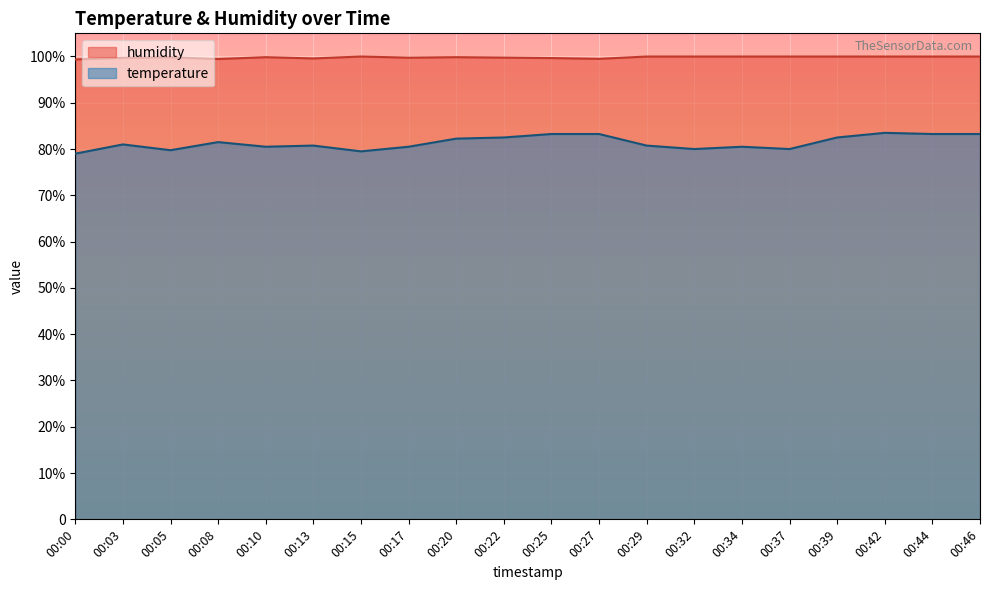

What is the value of the humidity point at the 8th from the left?

99.7